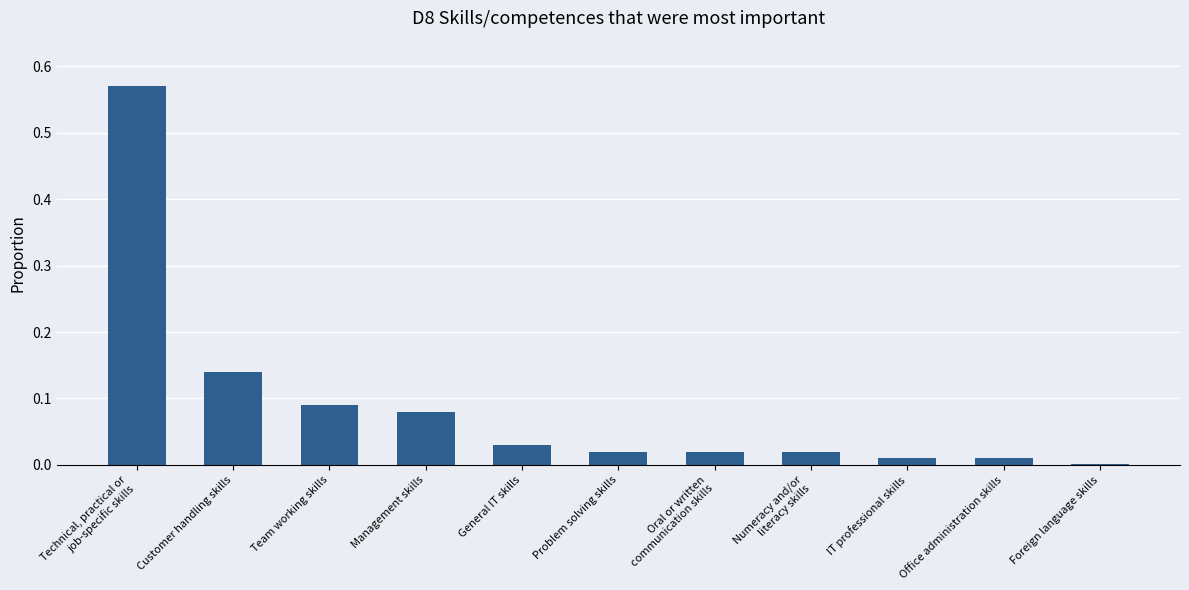

Between Management skills and Oral or written
communication skills, which is larger?

Management skills